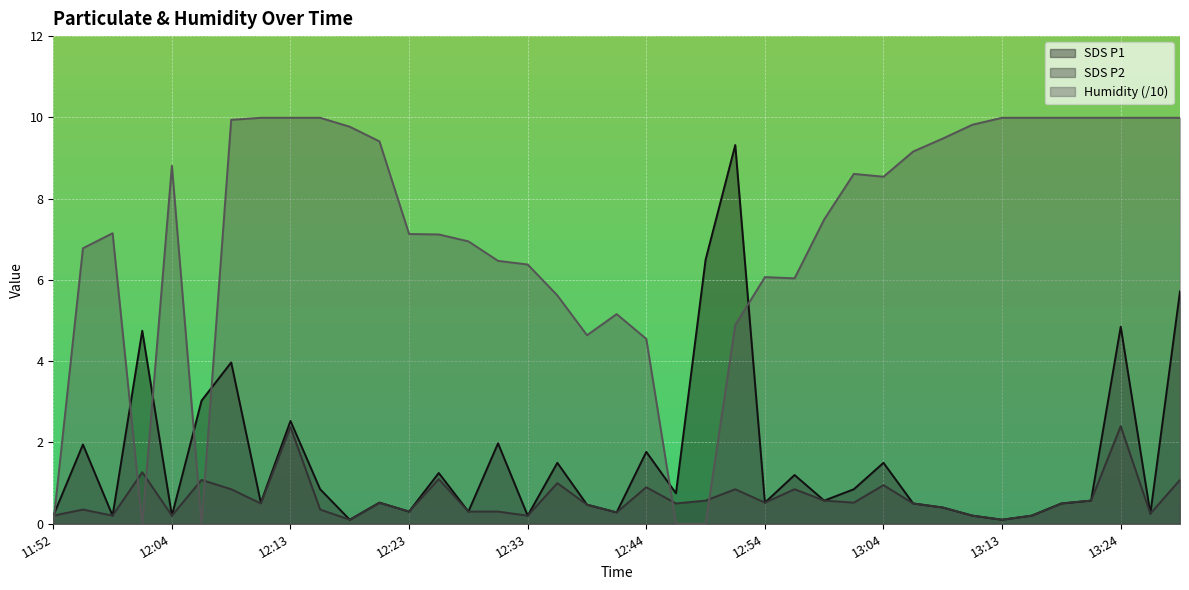

Which series ends up on top after the final intersection of Humidity and SDS_P2?

Humidity